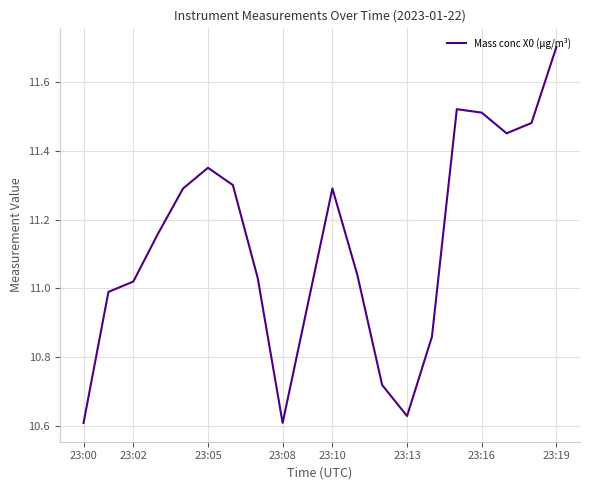

What is the difference between the maximum and minimum values?

1.1